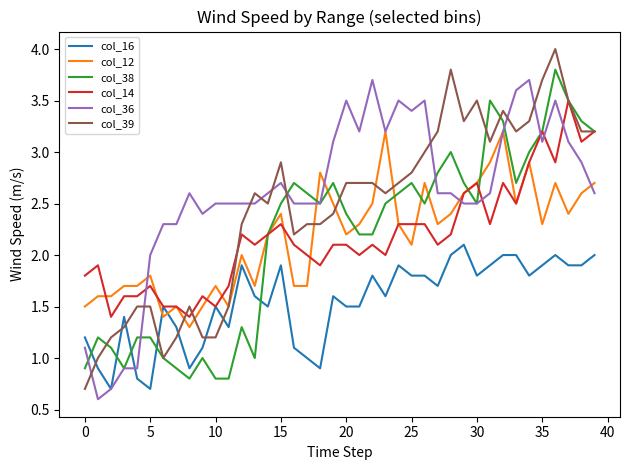

What is the minimum value shown in the chart?

0.6